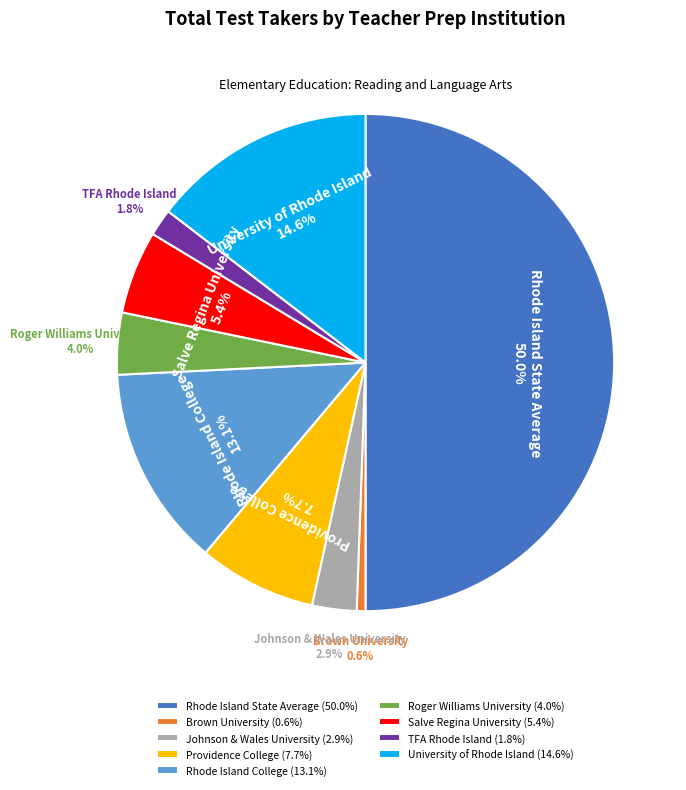

To the nearest percent, what portion does Rhode Island College represent?

13%